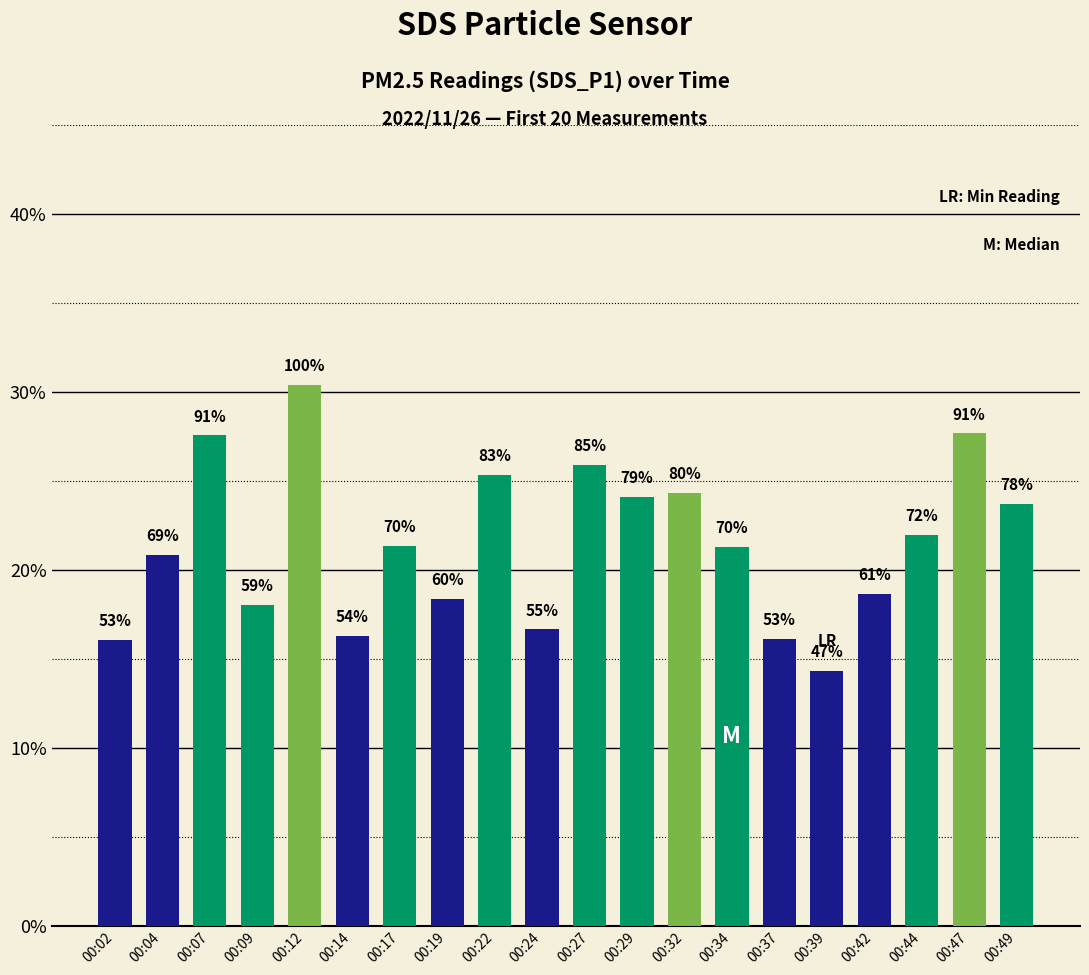

Reading right to left, transcribe all the data shown in this chart.

23.7	27.7	22.0	18.6	14.3	16.1	21.3	24.3	24.1	25.9	16.6	25.4	18.4	21.3	16.3	30.4	18.0	27.6	20.9	16.1